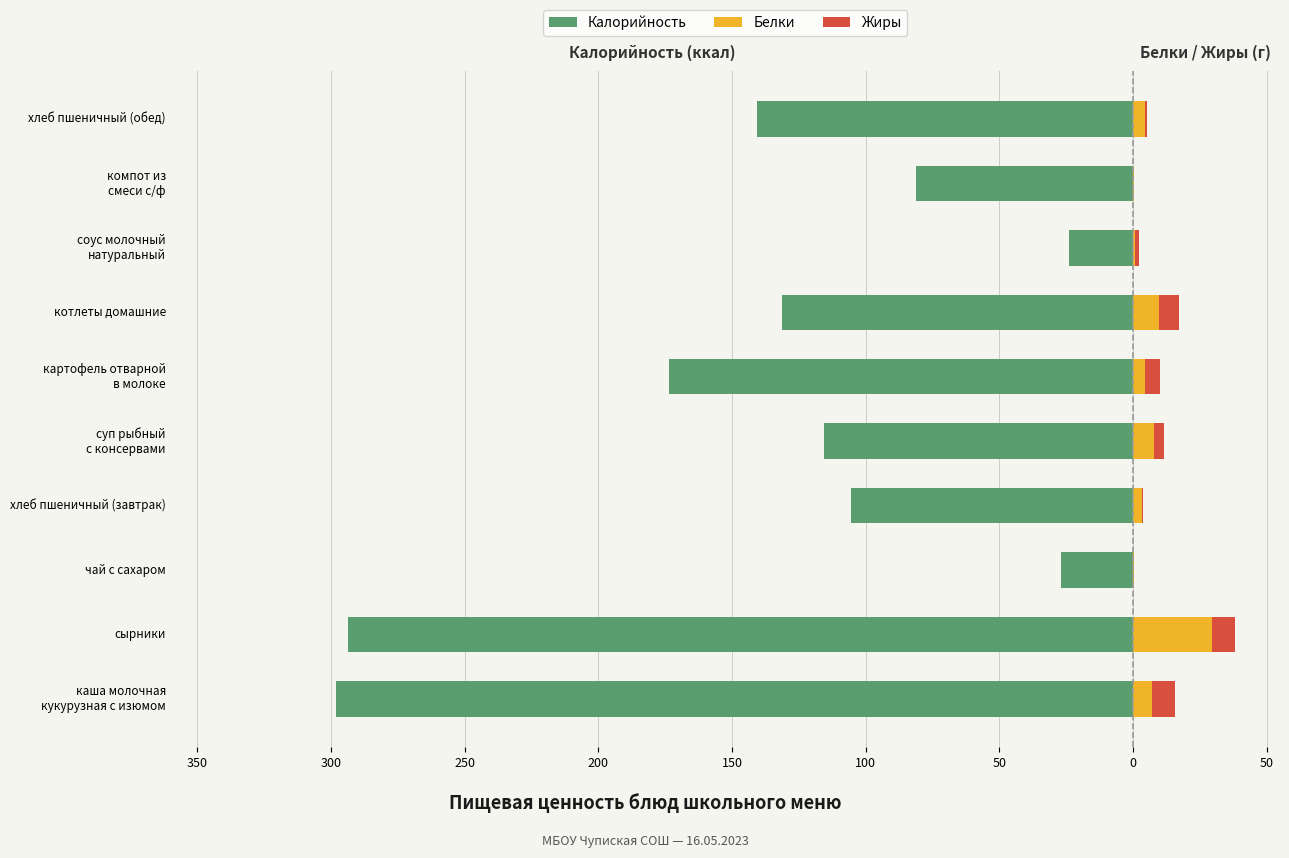

The value of Калорийность at картофель отварной в молоке is -81.9. True or false?

False